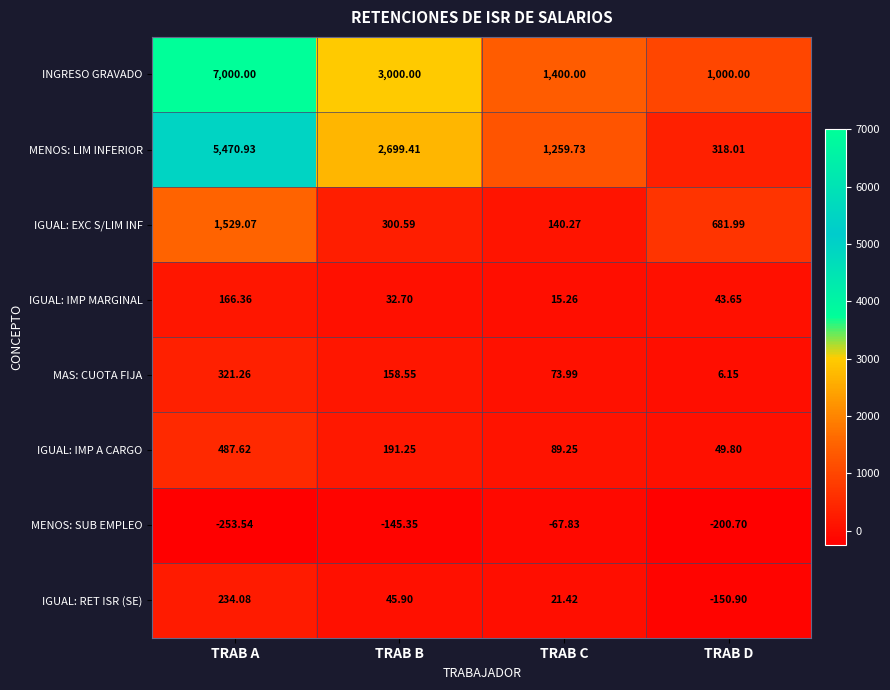

List the labels in order of MENOS: SUB EMPLEO value, largest first.

TRAB C, TRAB B, TRAB D, TRAB A